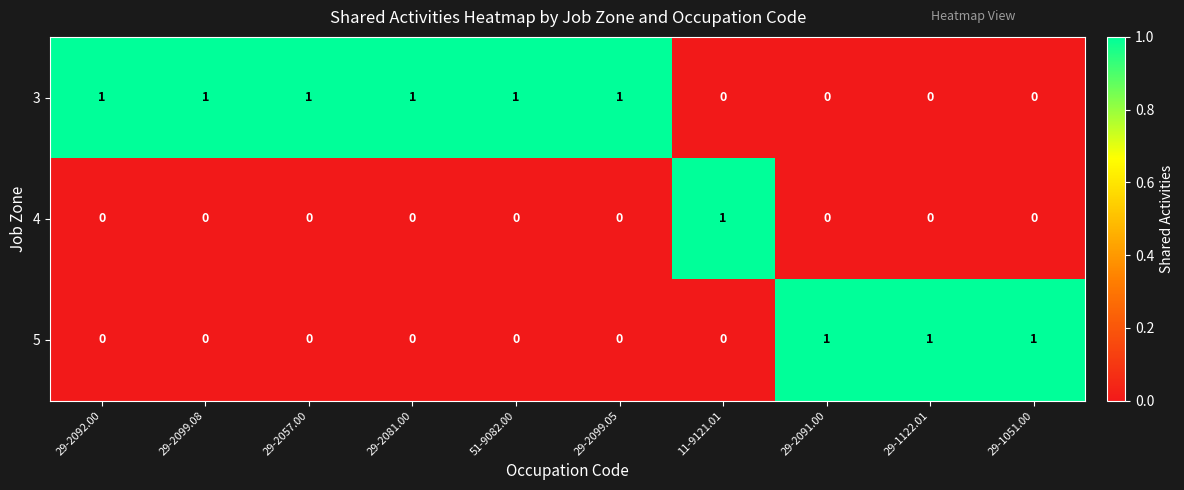

What is the sum of all 5 values?

3